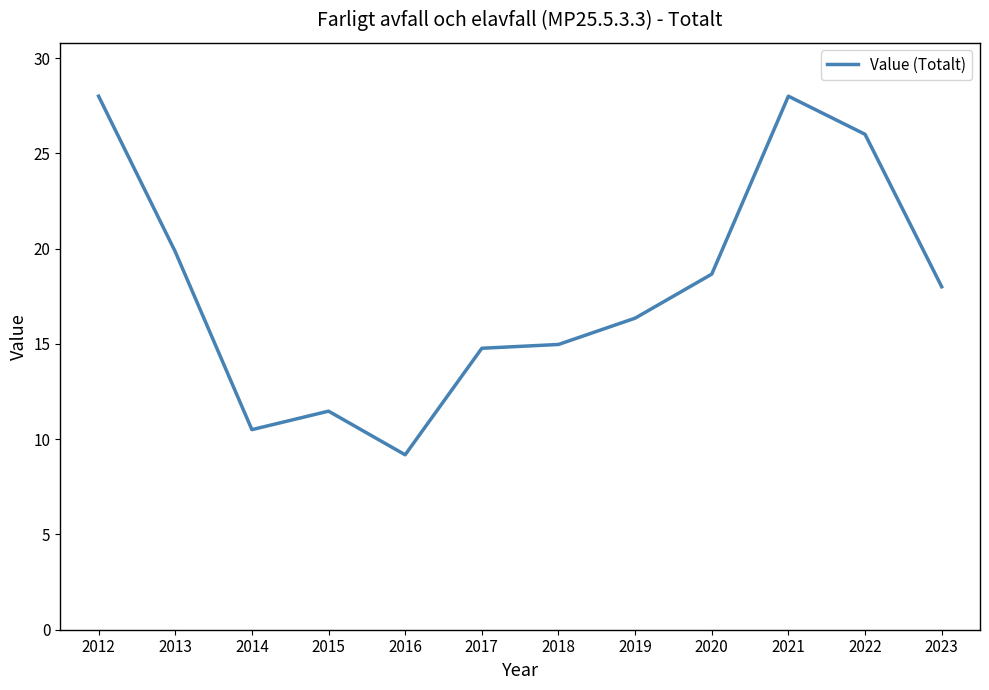

What is the approximate value at 2021?

28.0